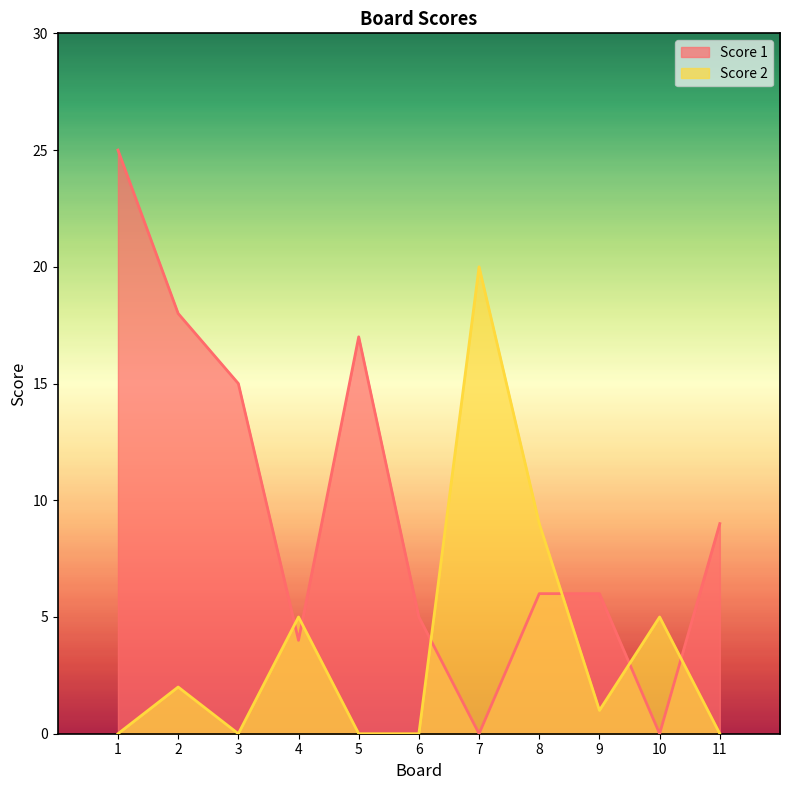

Which series ends up on top after the final intersection of Score 1 and Score 2?

Score 1